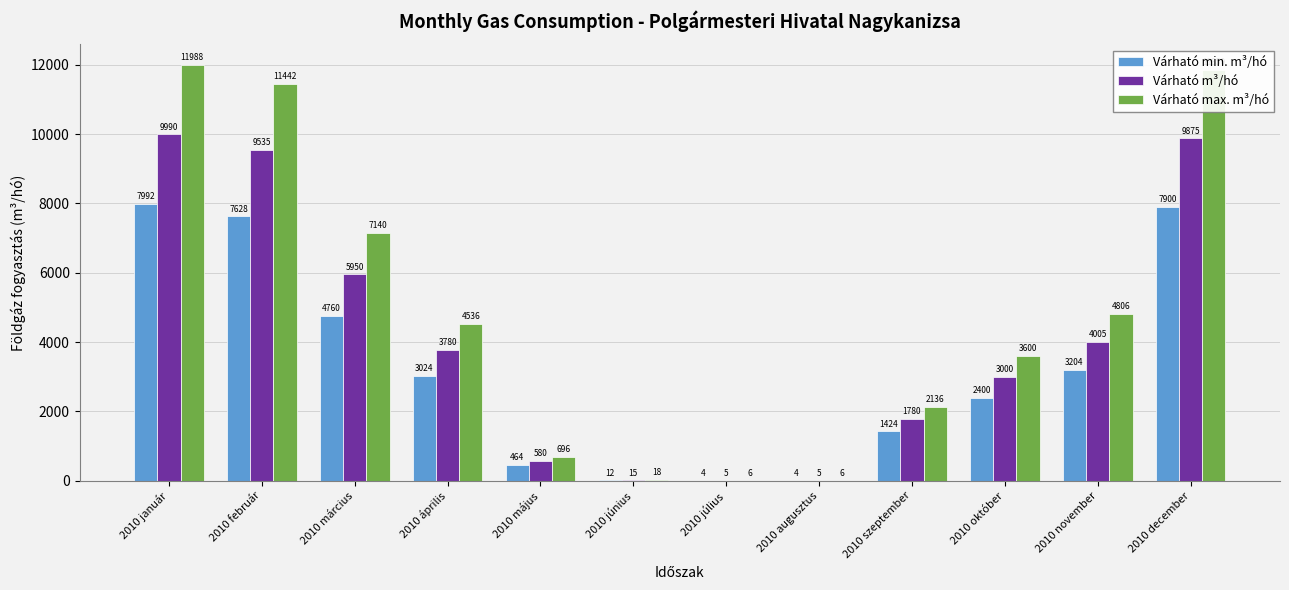

Which category has the highest value in the Várható min. m³/hó series?

2010 január